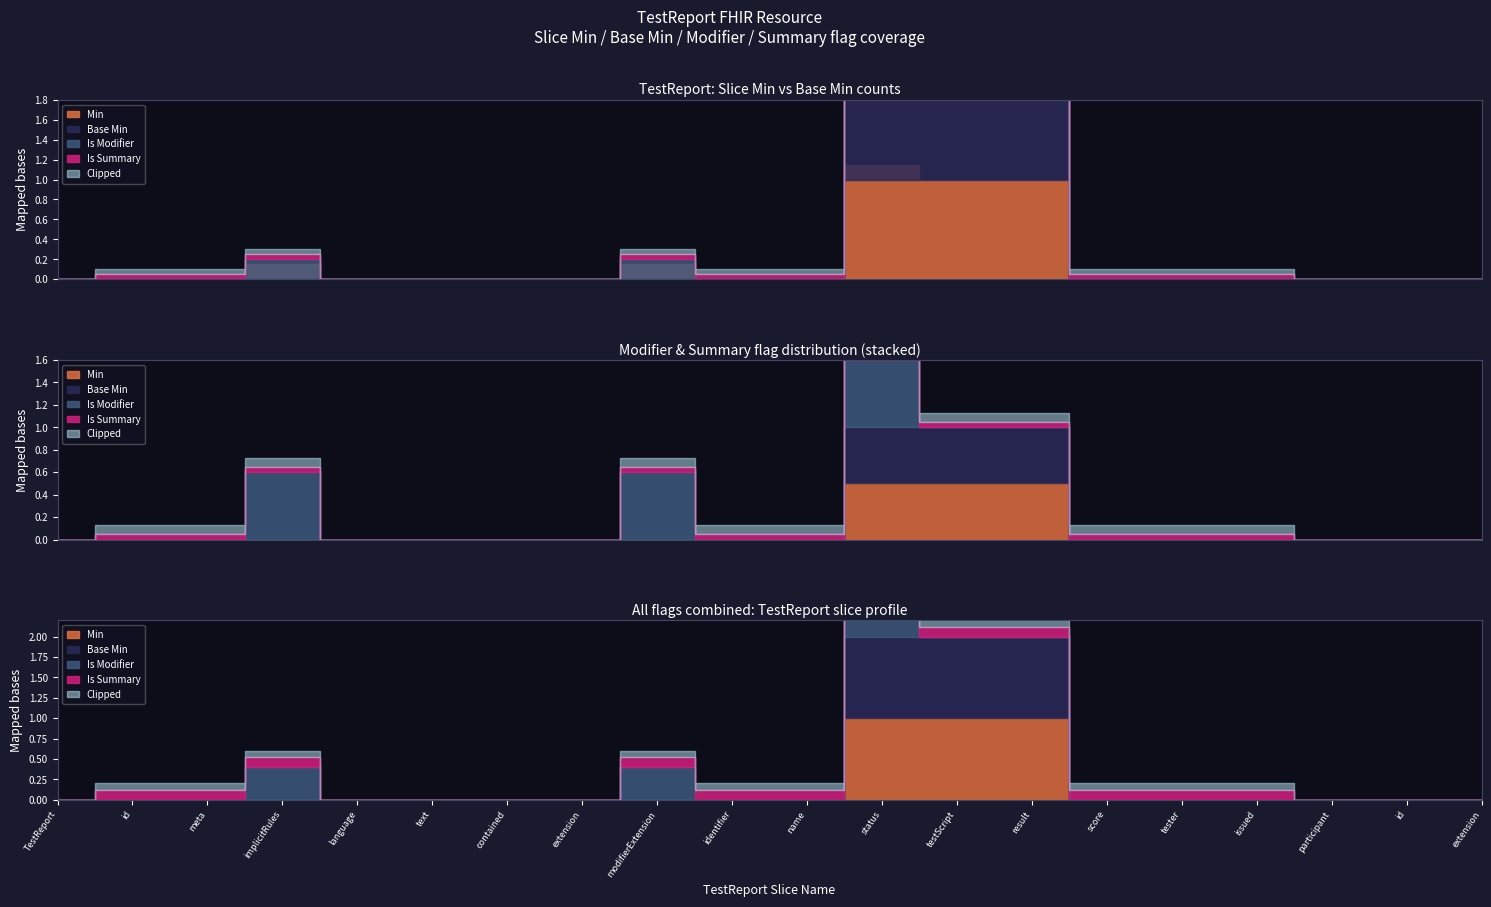

True or false: is_modifier and is_summary intersect in this chart.

False